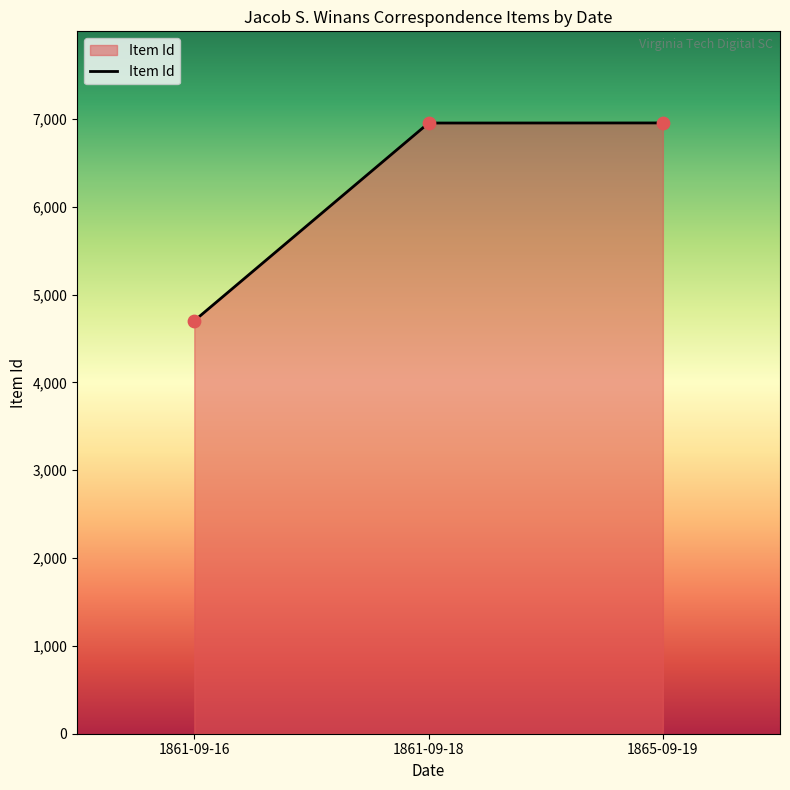

What is the ratio of the value at 1861-09-18 to the value at 1865-09-19?

1.0